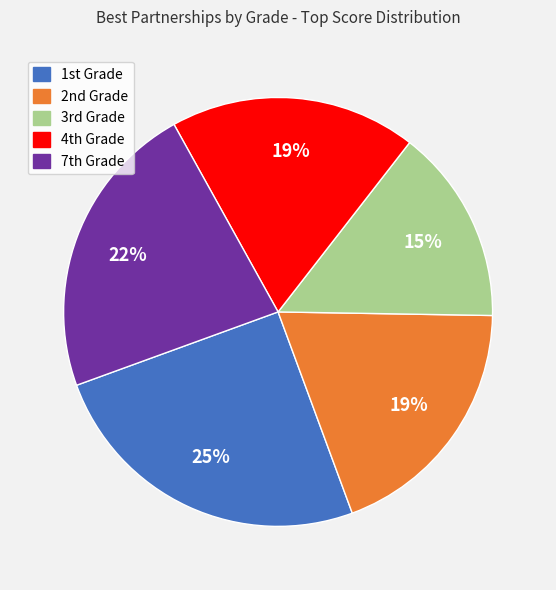

Count the number of slices in the pie.

5